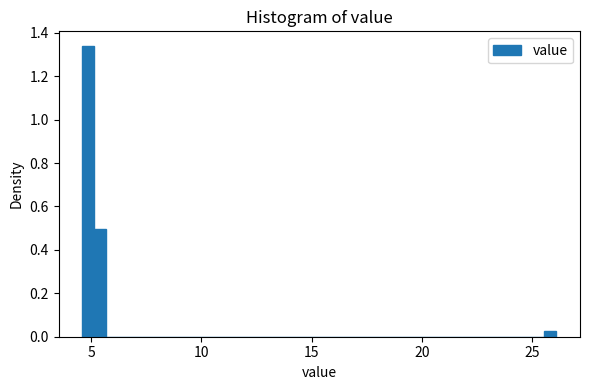

Around what value on the x-axis is the tallest bar? Give the approximate position of its centre, as read against the axis.

5.0